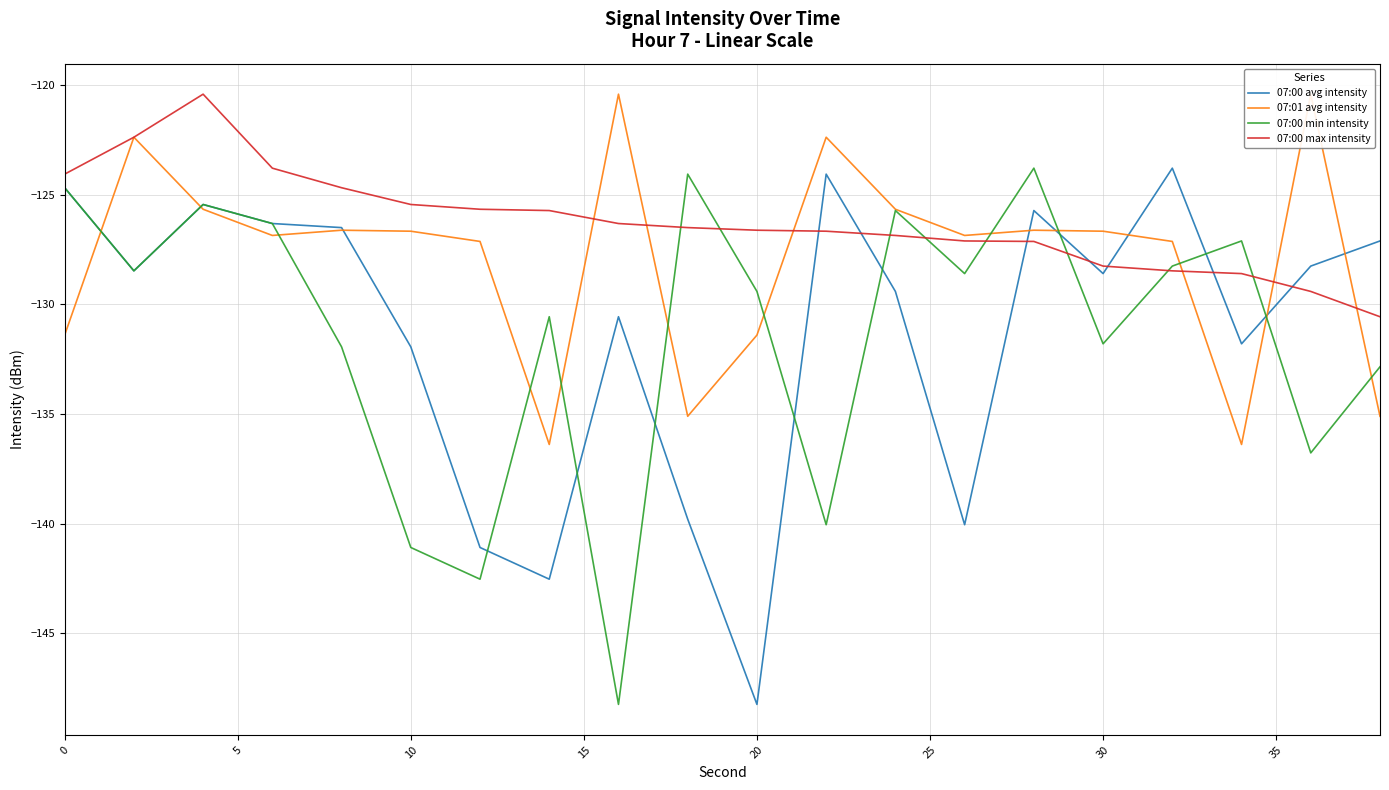

What is the highest value of the 07:00 avg intensity series?

-123.8